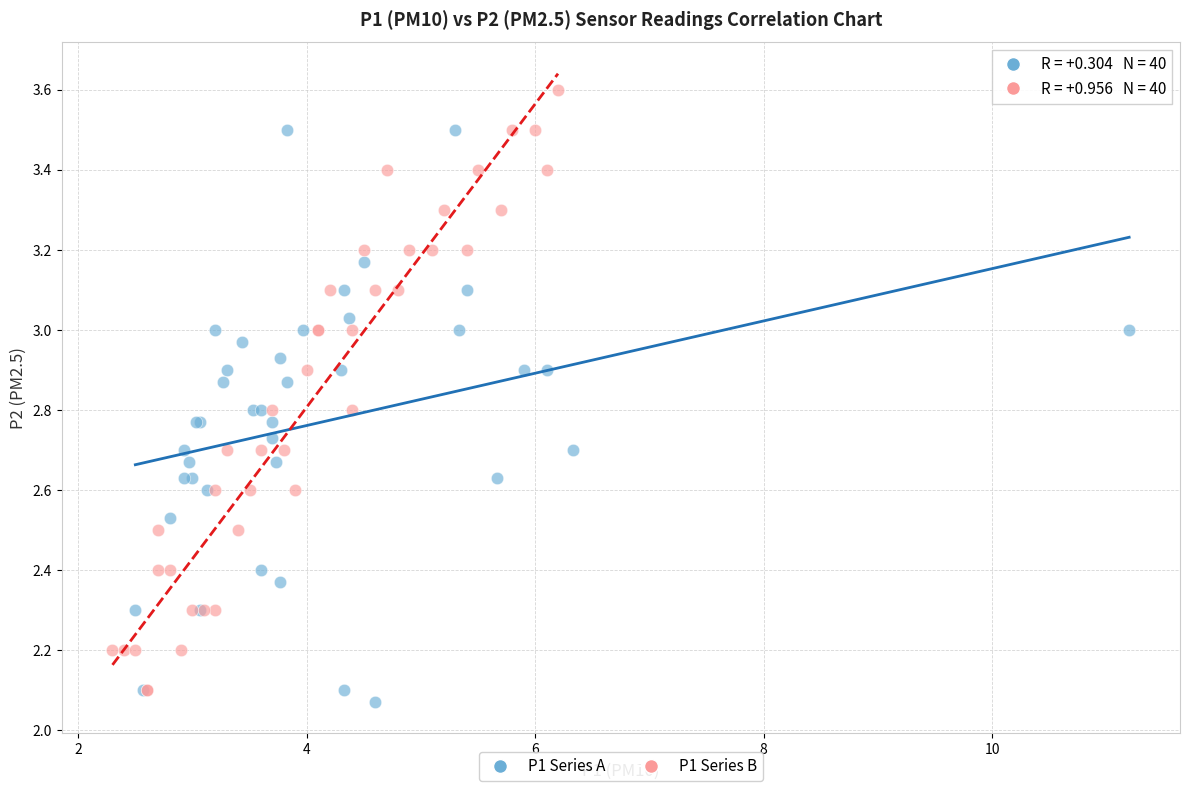

Which series reaches the maximum Y coordinate?

P1 Series B